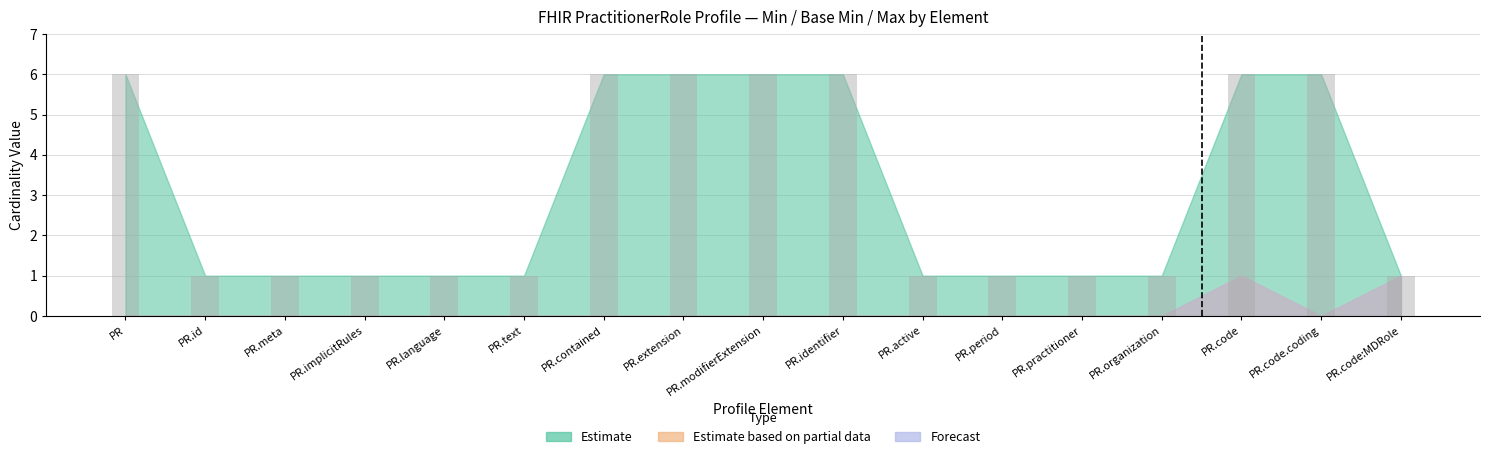

The chart shows a value of 1 at PR. True or false?

False